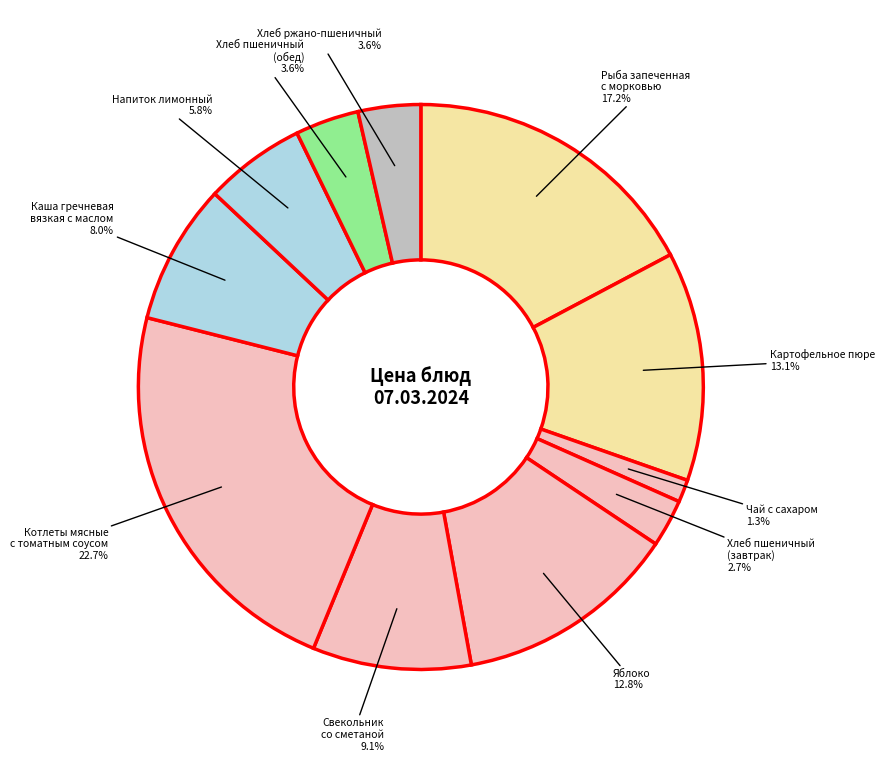

What is the ratio of the value at Яблоко to the value at Каша гречневая вязкая с маслом?

1.6